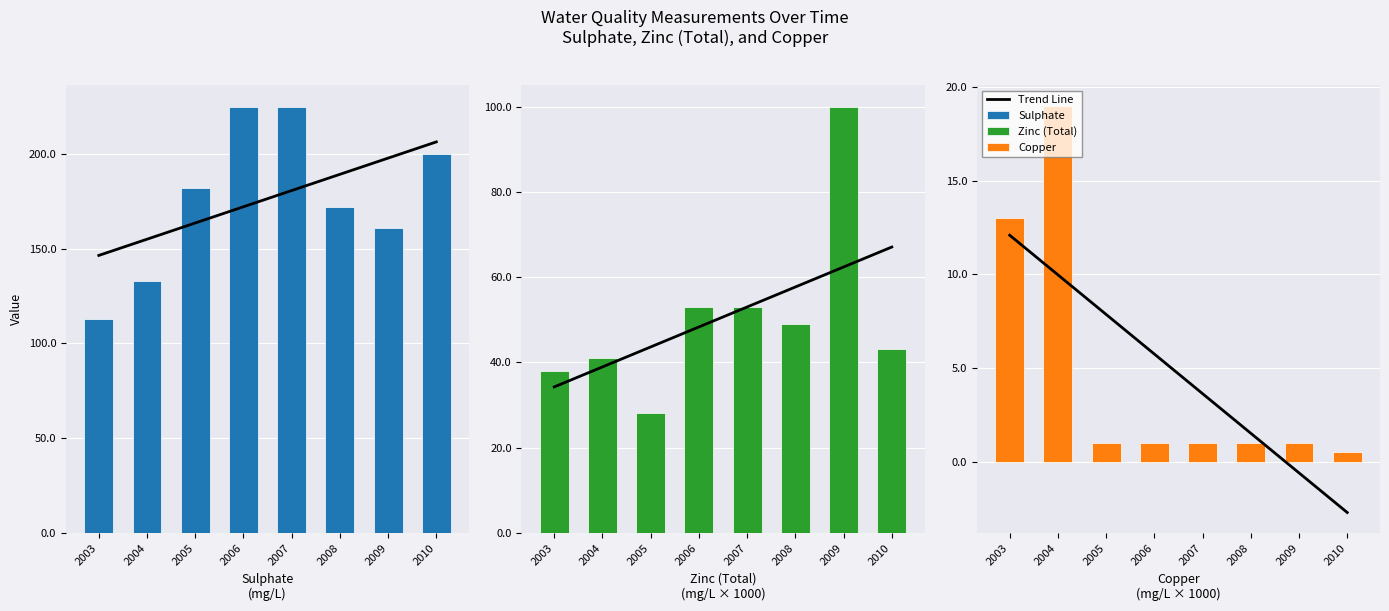

Rank the series by their maximum value, from lowest to highest.

Trend Line, Copper, Zinc (Total), Sulphate